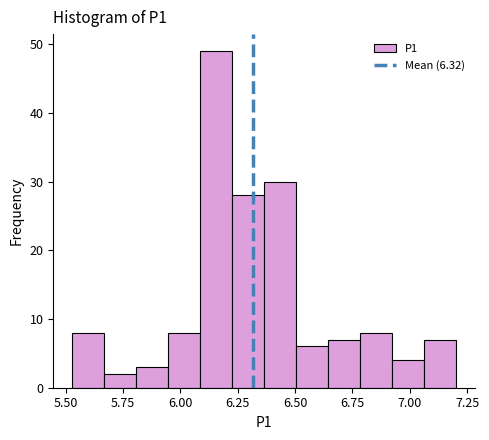

Read against the x-axis, roughly where is the centre of the tallest bar?

6.15